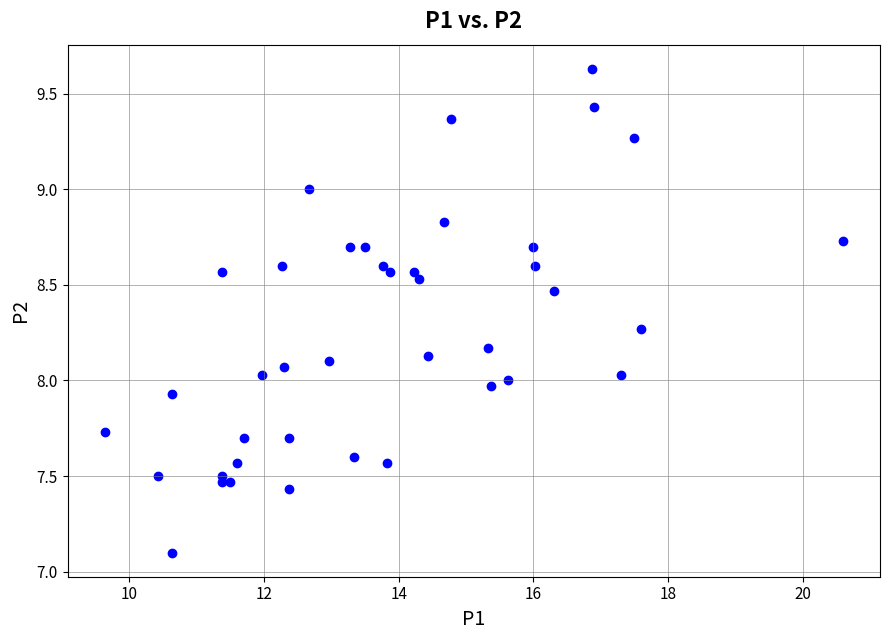

What is the range of X values (max minus min)?

11.0